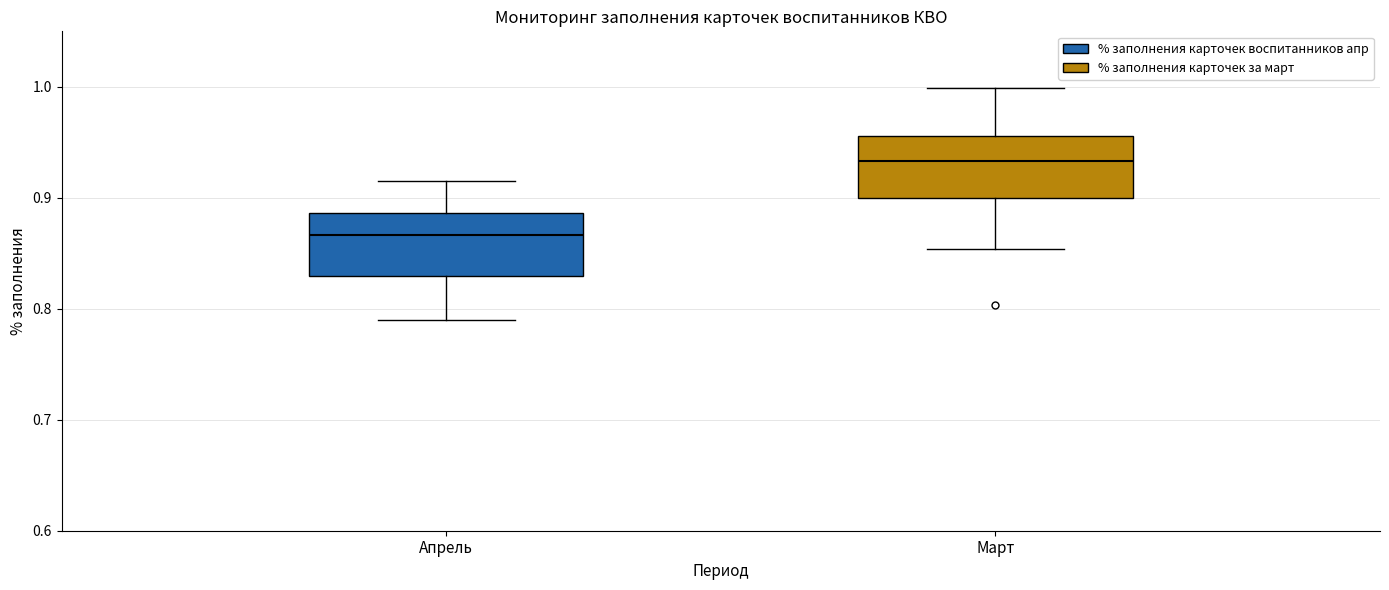

Reading left to right, transcribe this box plot: for each box, give where its median line is, the range the box spans, and where its two whiskers end, as read against the y-axis. The values are not printed on the chart, so give them approximately, as read against the axis.

Апрель: median 0.87, box 0.83 to 0.89, whiskers 0.79 to 0.92
Март: median 0.93, box 0.90 to 0.96, whiskers 0.85 to 1.00